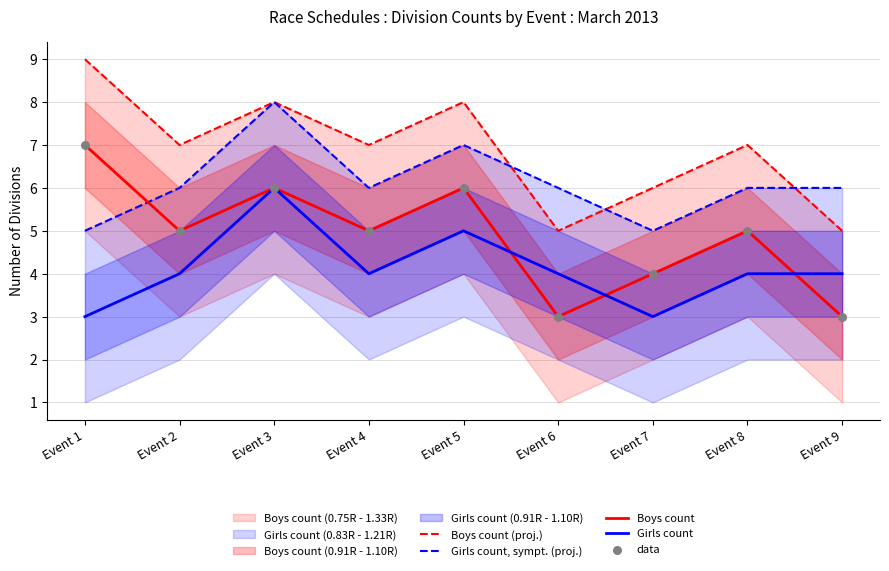

At which category is the sum across all series the highest?

Event 3